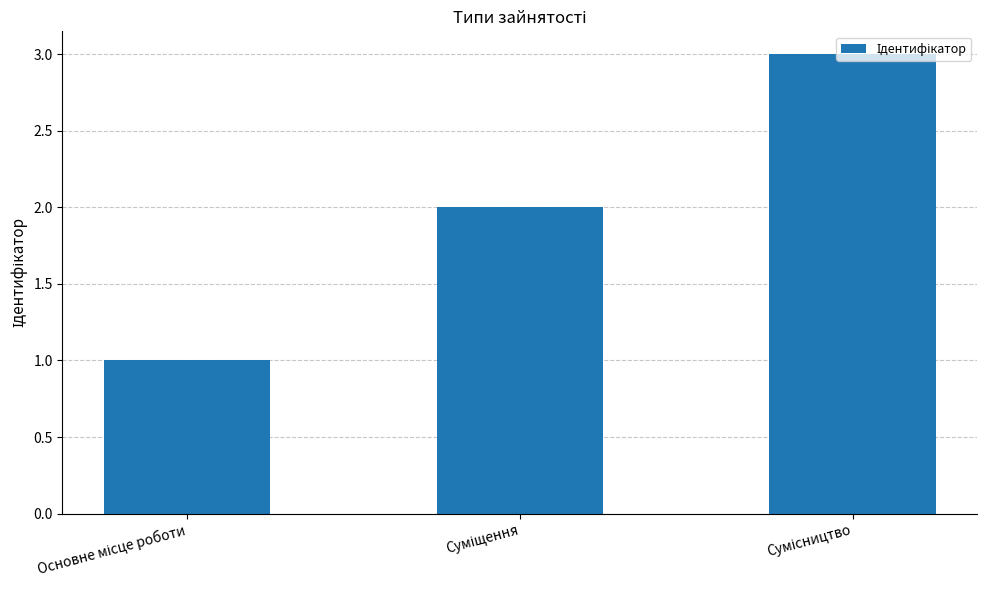

What is the maximum value shown in the chart?

3